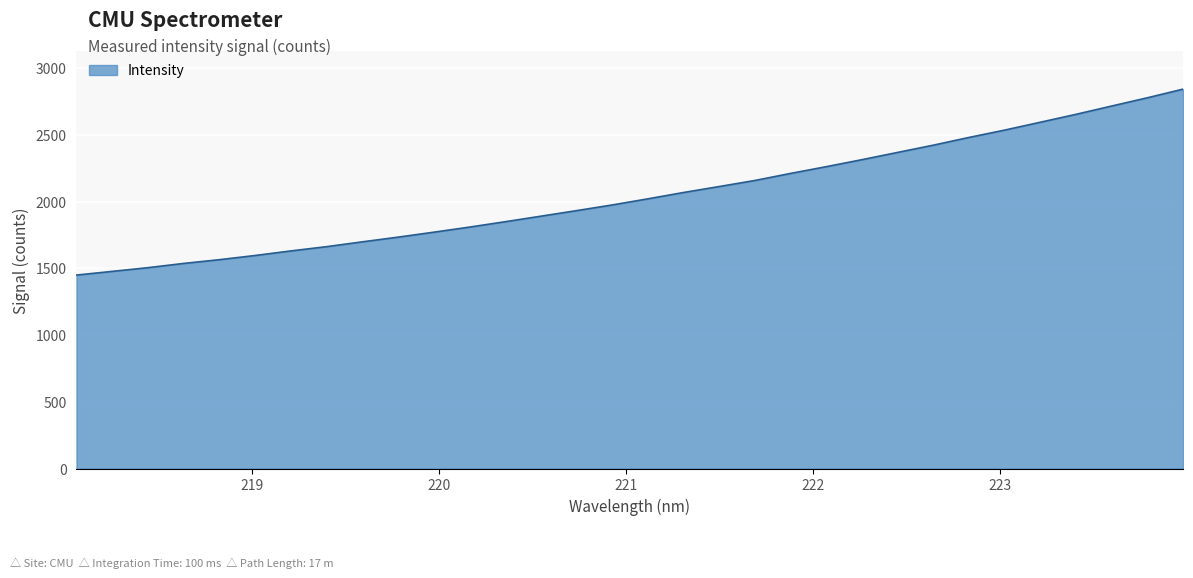

What is the greatest value displayed?

2841.8